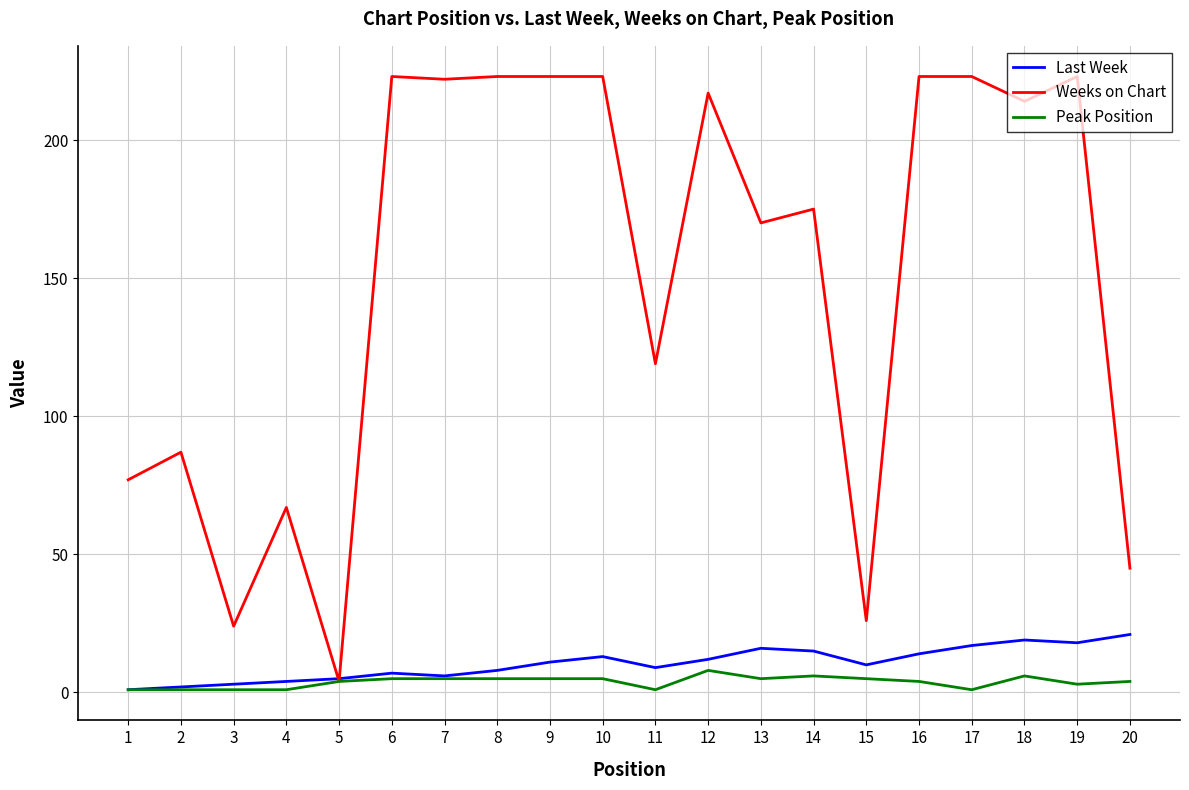

What is the sum of the Weeks on Chart values at 5 and 15?

30